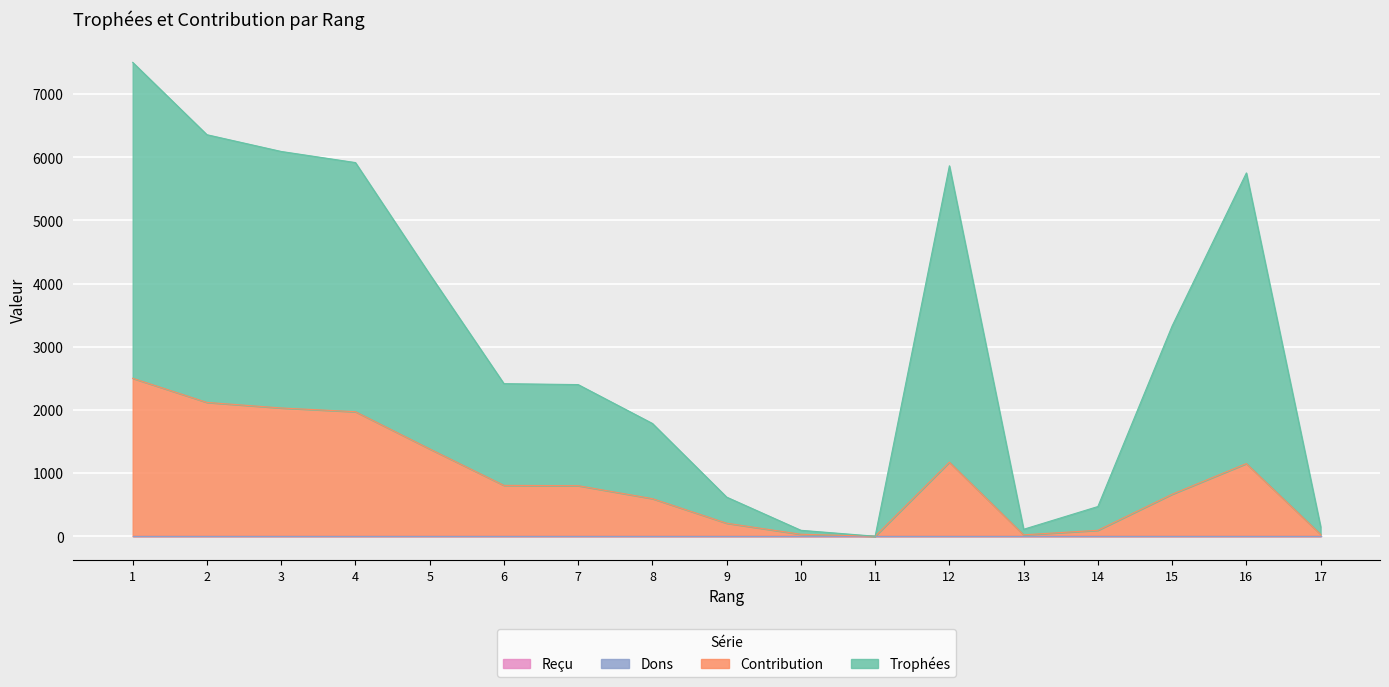

Is the value of Contribution at 10 greater than the value of Trophées at 3?

No